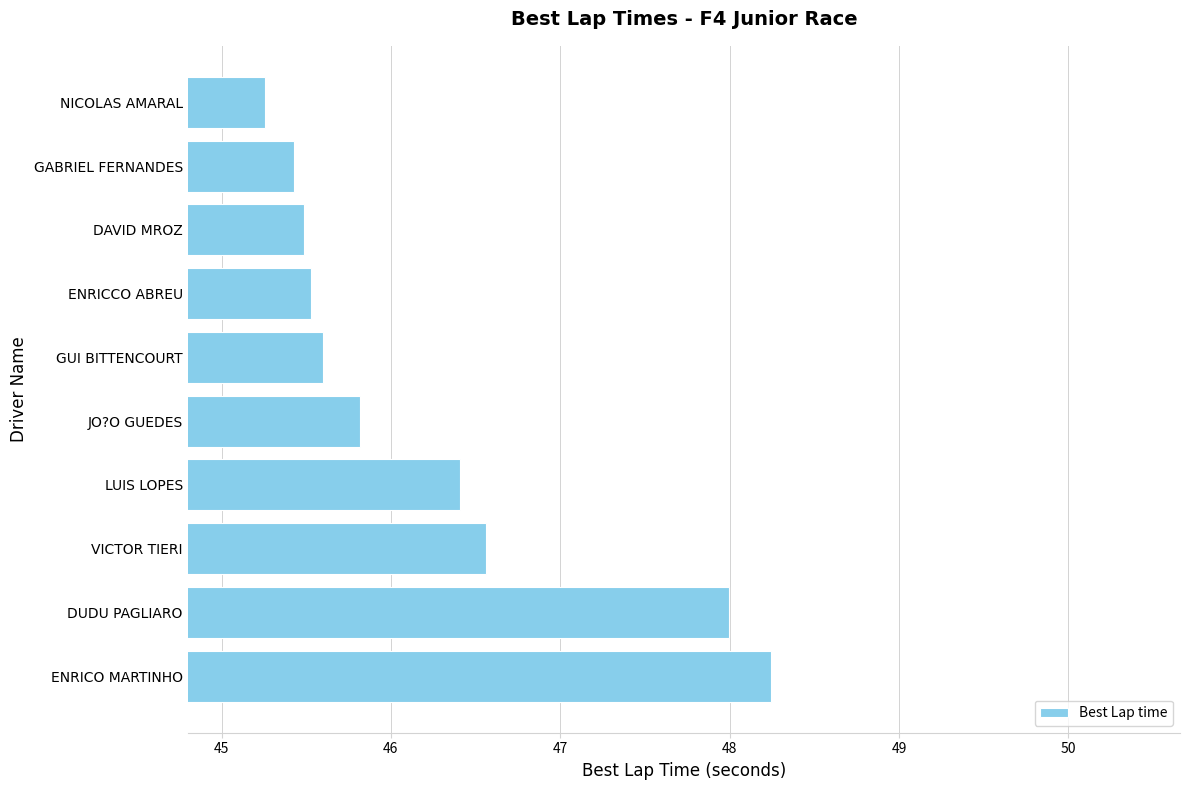

What is the sum of the values at LUIS LOPES and NICOLAS AMARAL?

91.7